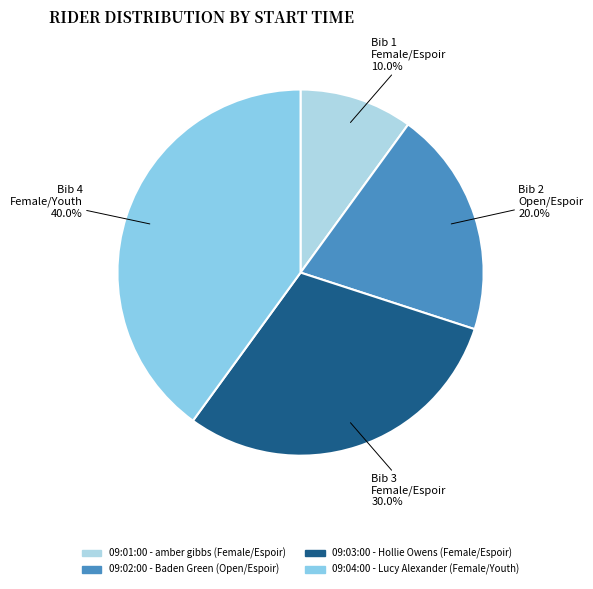

Does any single category account for the majority?

No